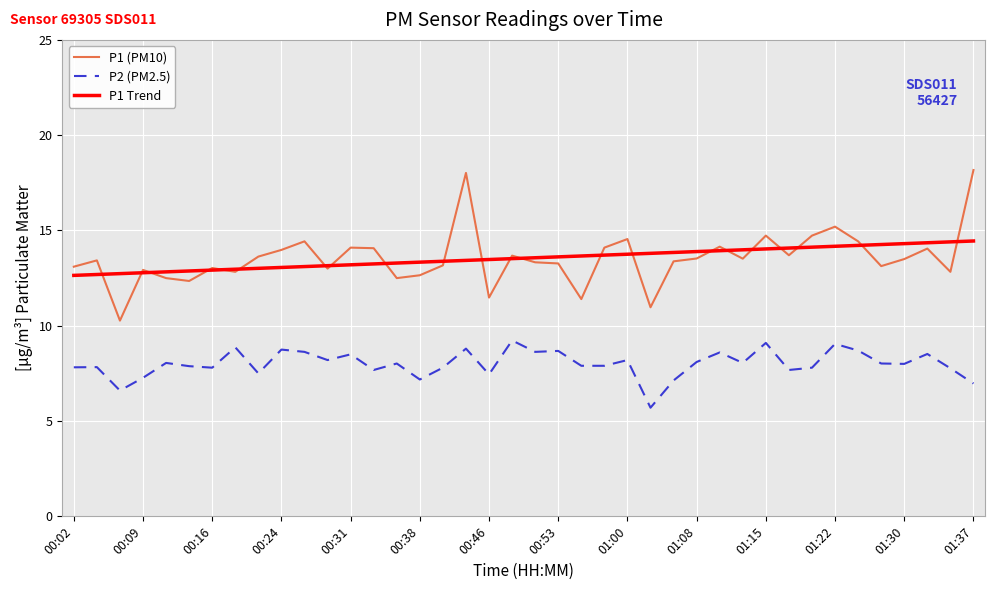

What is the smallest value displayed?

5.7